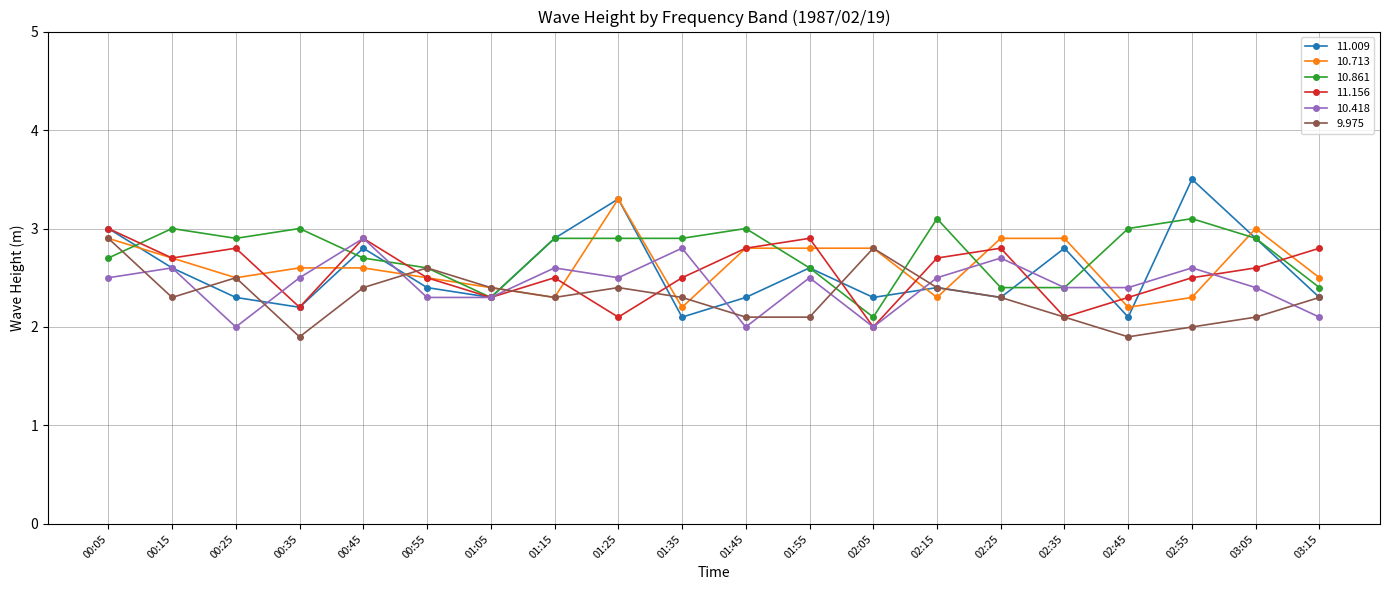

What is the total value across all series at 02:25?

15.4